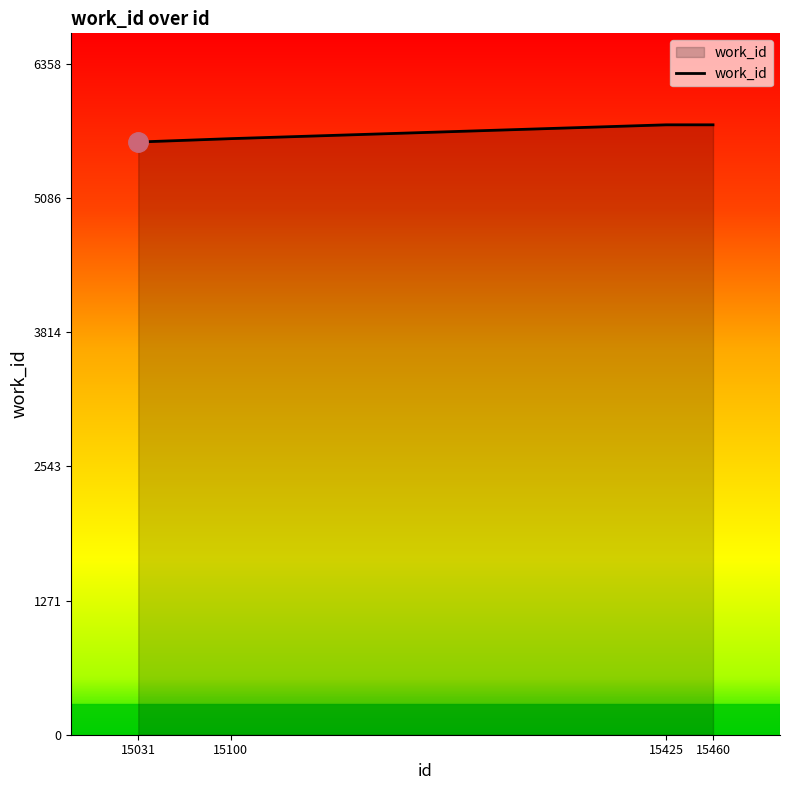

How many lines are shown in the chart?

1